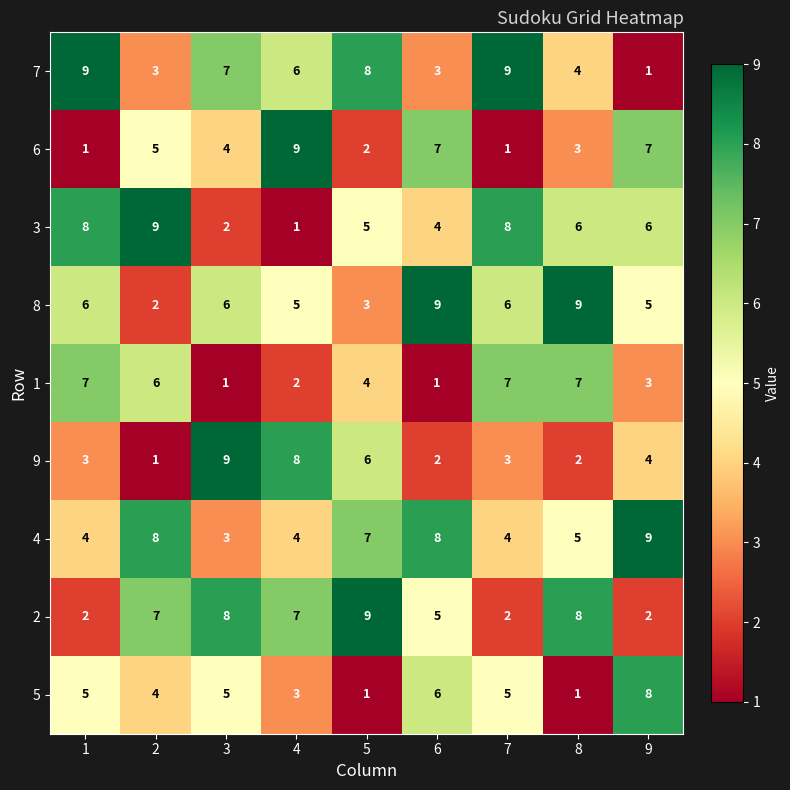

True or false: 6 has a value of 1 at 1.

True